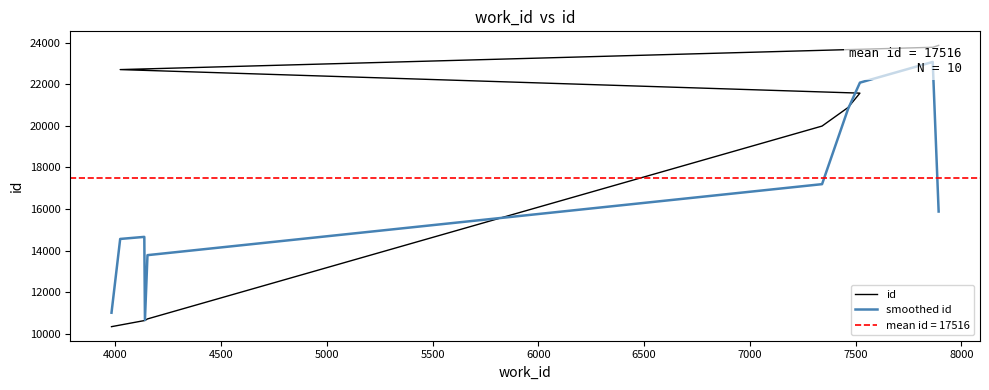

At how many categories does at least one series exceed 19408?

6